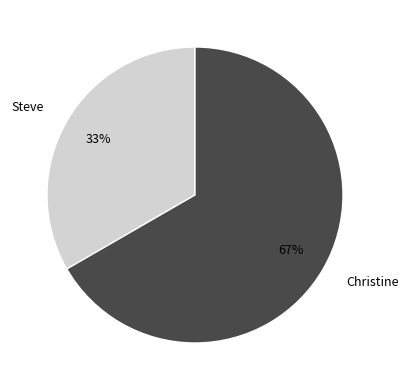

To the nearest percent, what is the combined percentage of Christine and Steve?

100%